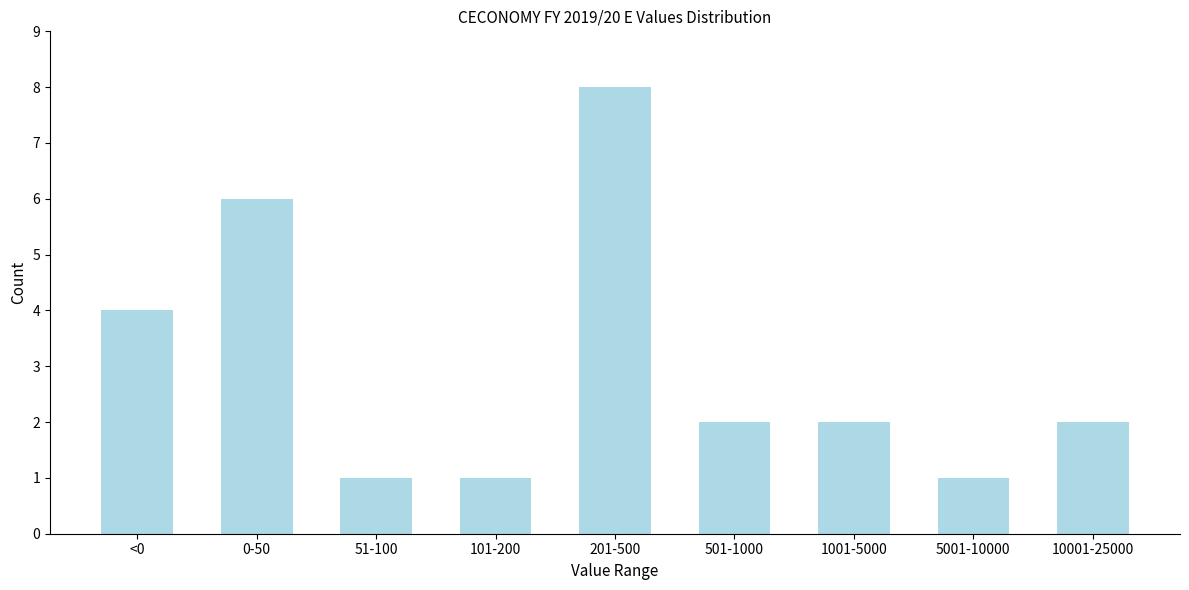

Reading right to left, list all the values displayed in this chart.

10001-25000=2	5001-10000=1	1001-5000=2	501-1000=2	201-500=8	101-200=1	51-100=1	0-50=6	<0=4